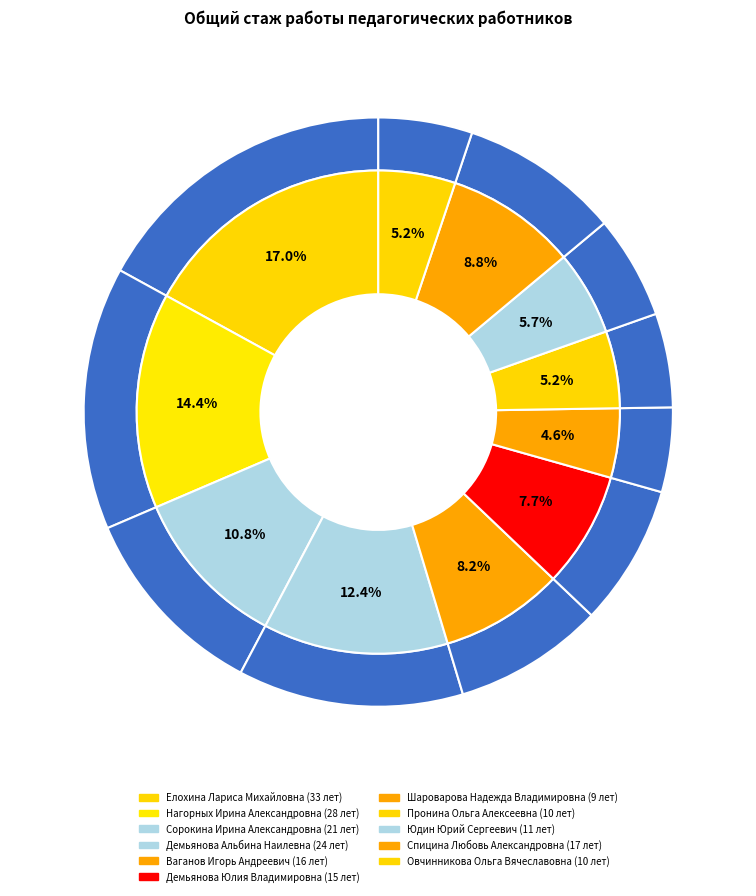

True or false: Овчинникова Ольга Вячеславовна accounts for 5% of the total.

True